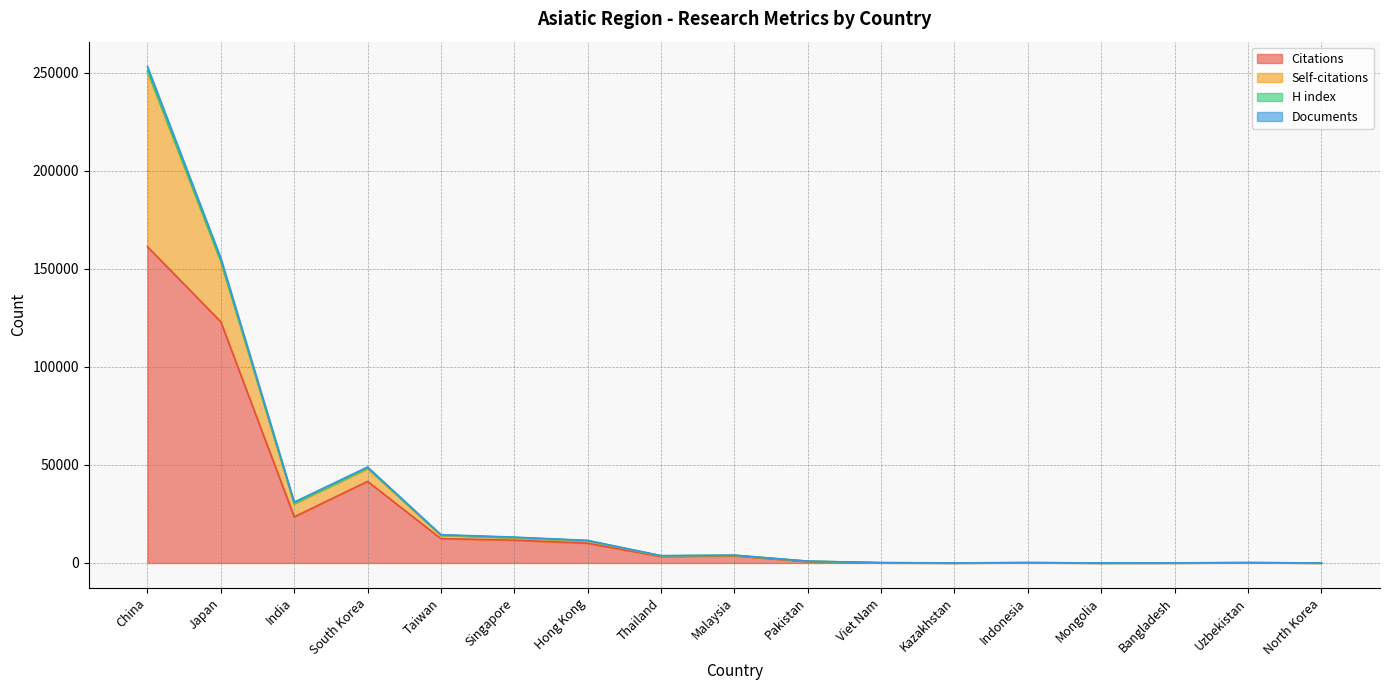

What is the lowest value of the Documents series?

23